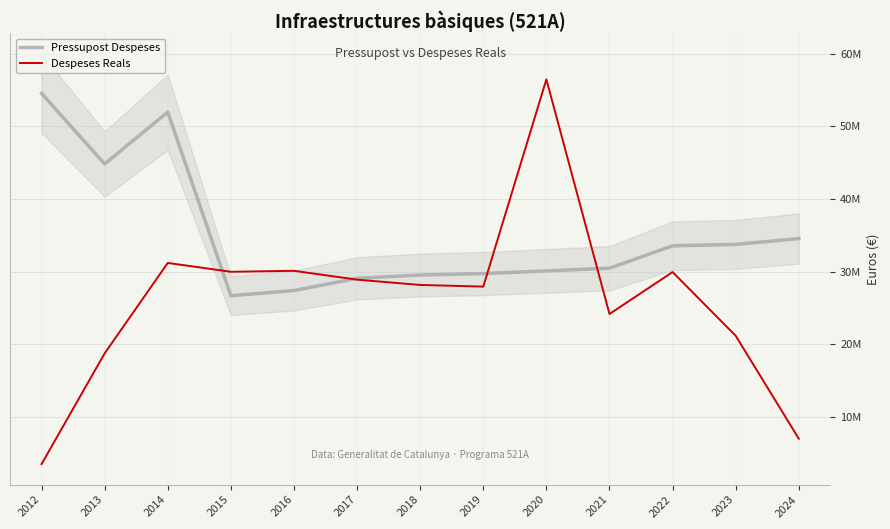

How many values in the Pressupost Despeses series exceed 30479099?

6